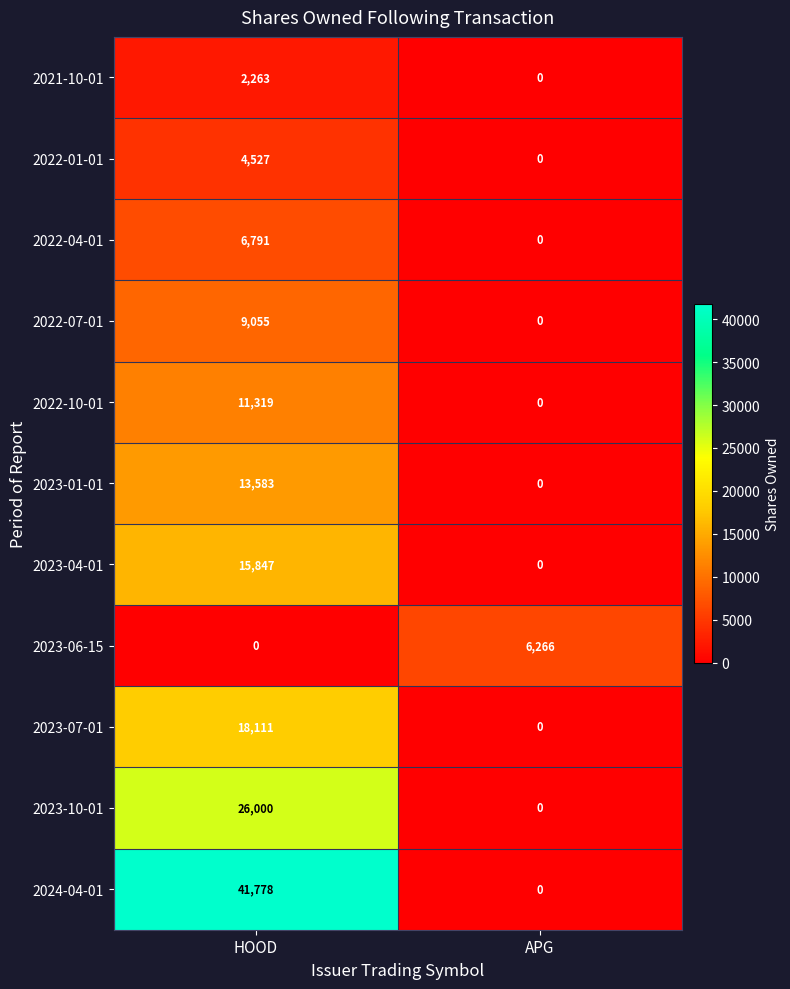

How many data points does each series have?

2